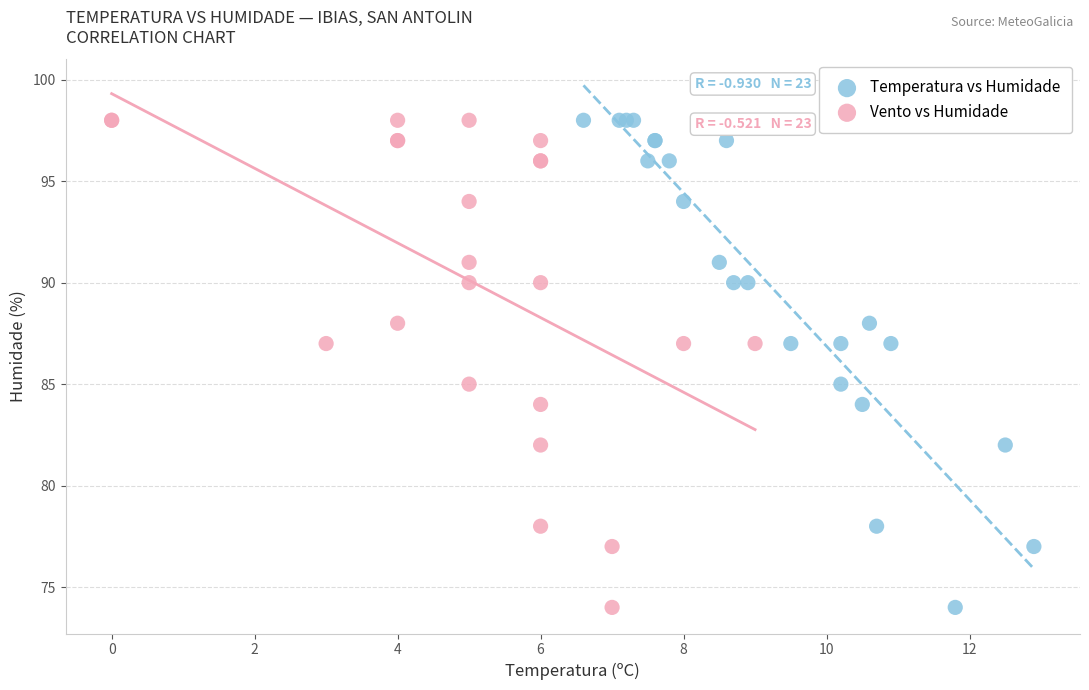

What are all the series names shown in the legend?

Temperatura vs Humidade, Vento vs Humidade